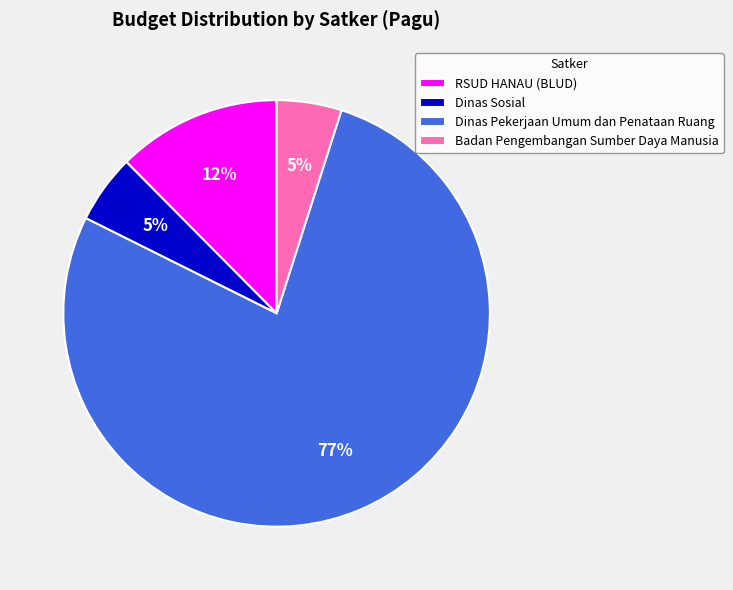

The Dinas Pekerjaan Umum dan Penataan Ruang slice represents 77% of the pie. True or false?

True